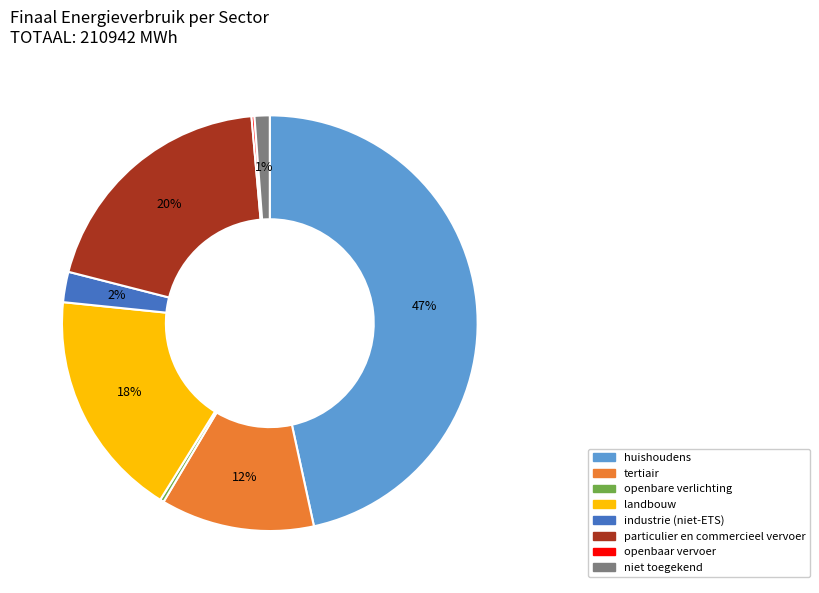

Do huishoudens and industrie (niet-ETS) together represent more than half of the pie?

No